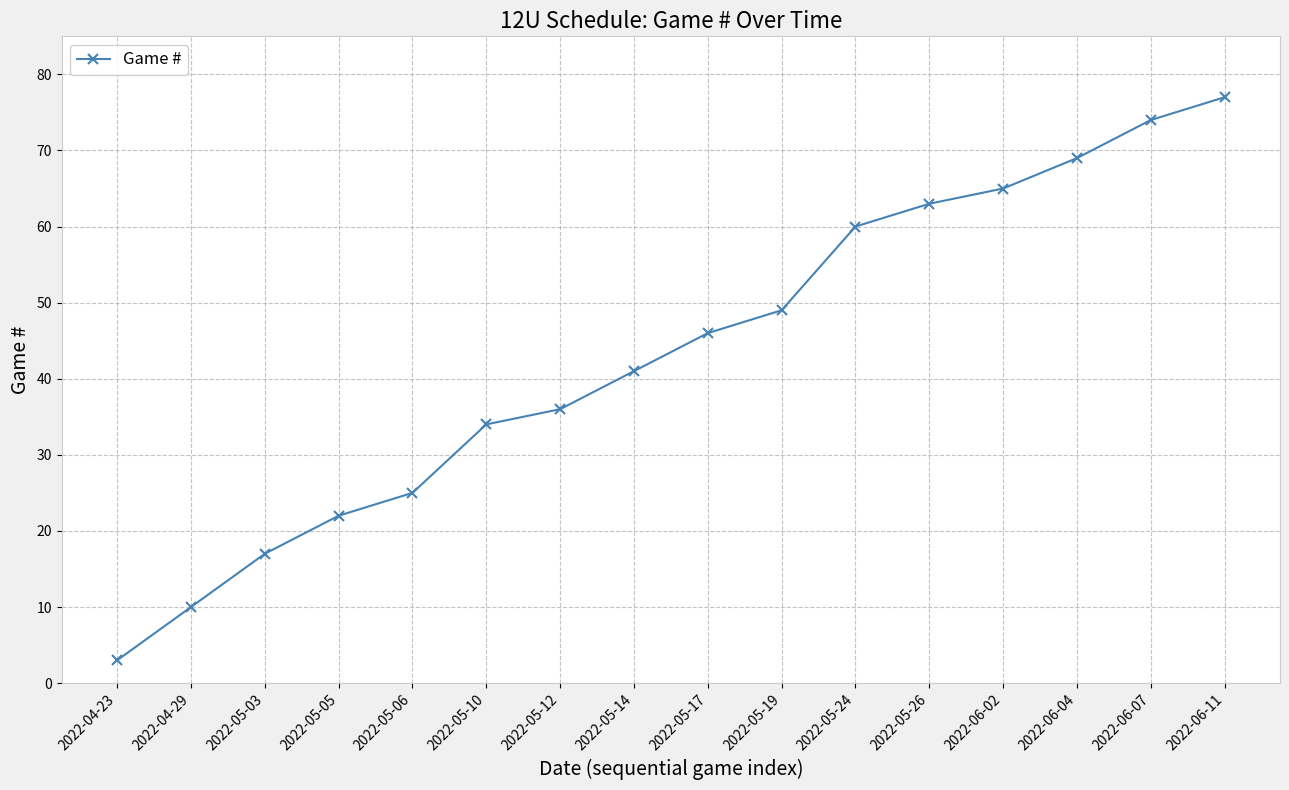

How many data points does each series have?

16